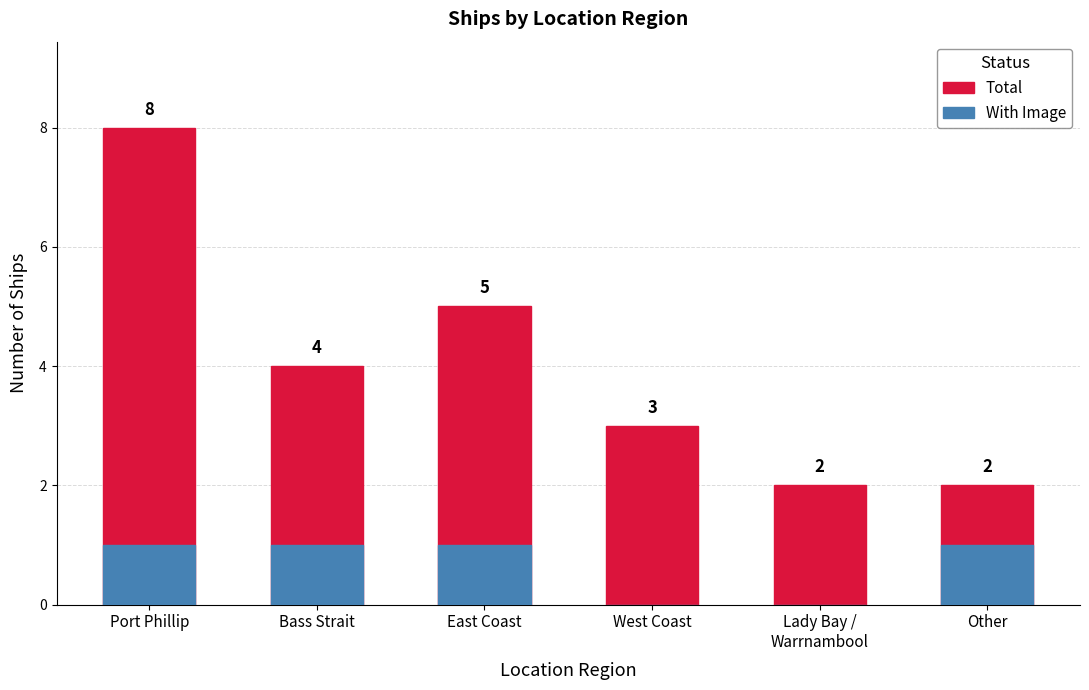

At which label does Total reach its peak?

Port Phillip